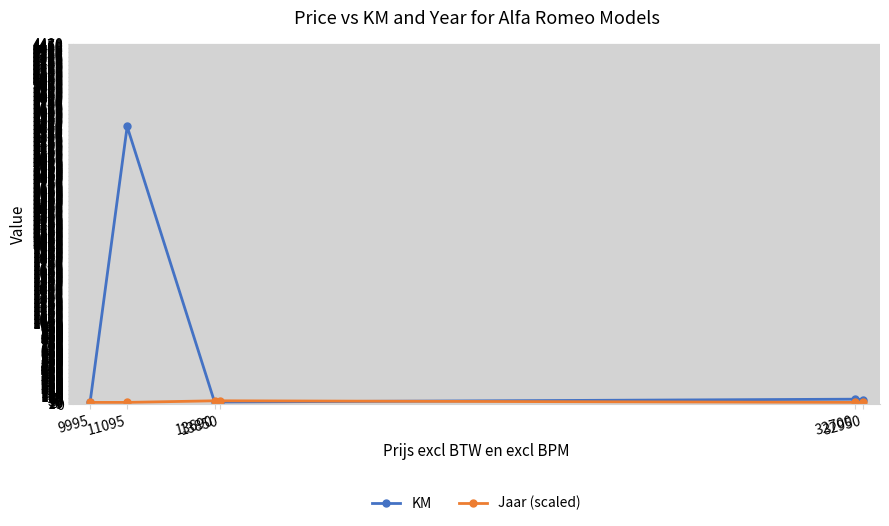

At which category does KM reach its first local peak?

11095